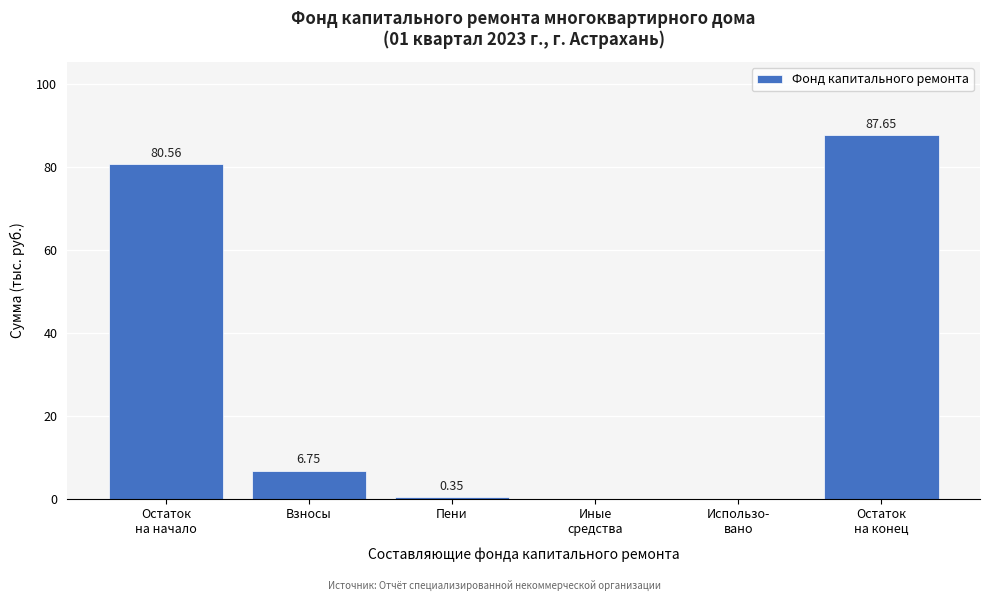

At which label is the value closest to 43?

Взносы